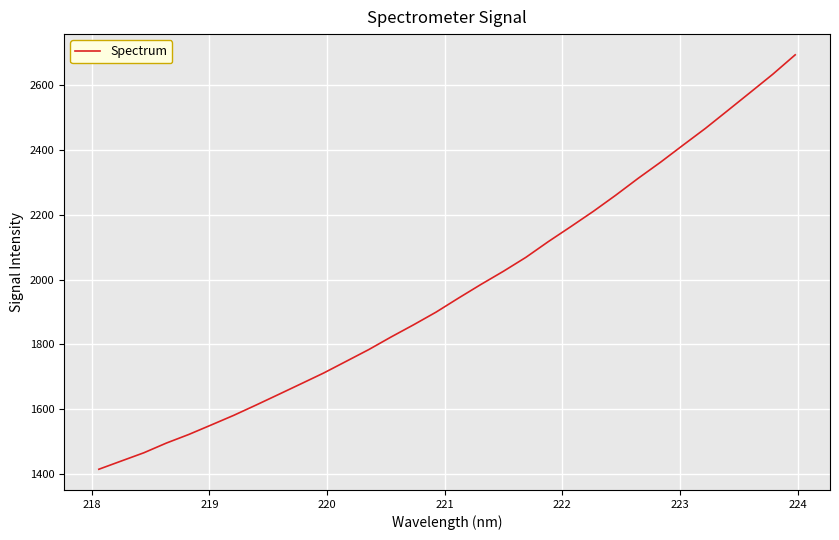

What is the smallest value displayed?

1415.1